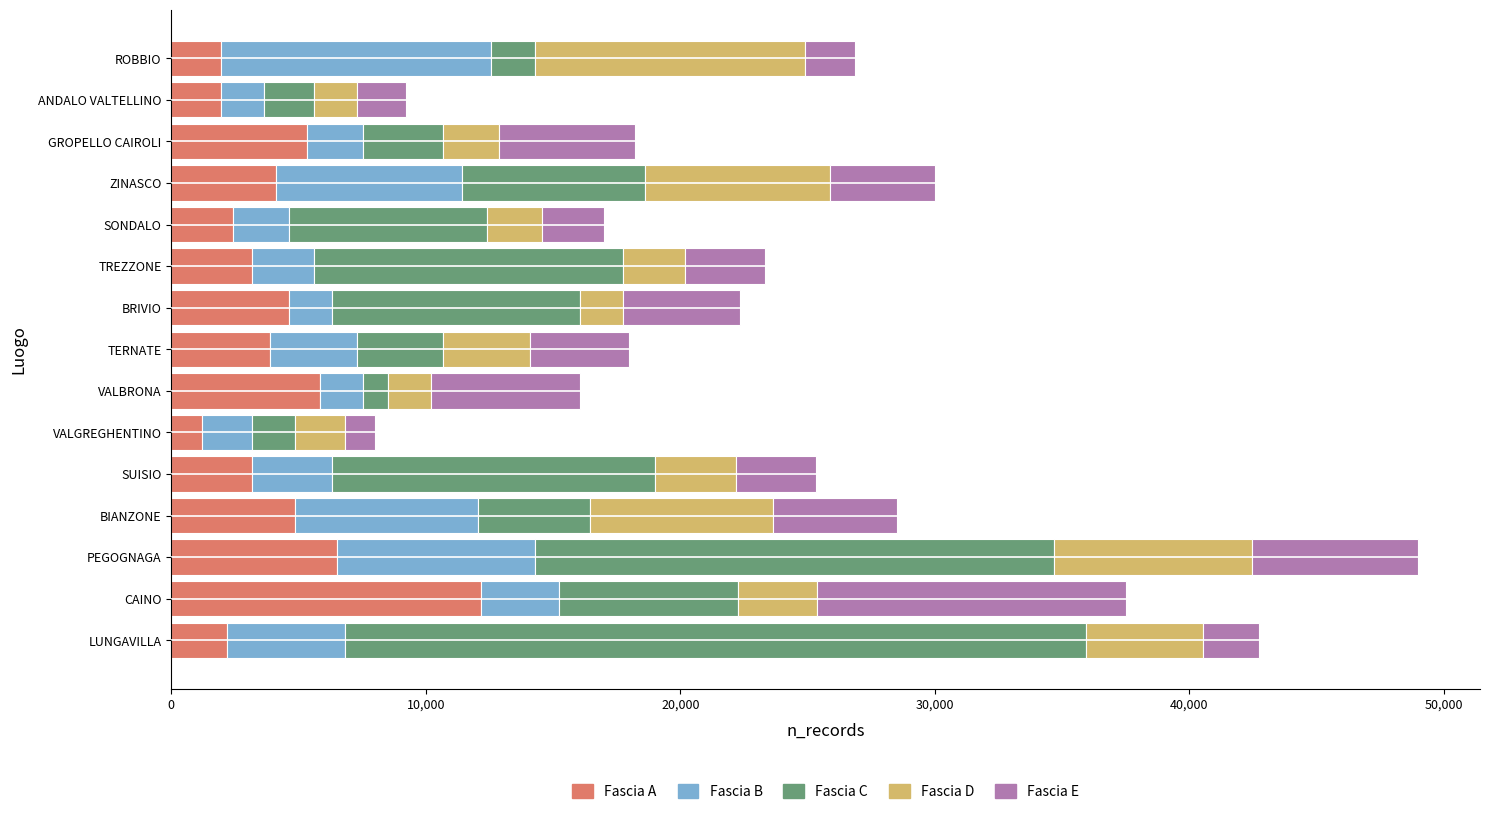

What is the minimum value for Fascia A?

1215